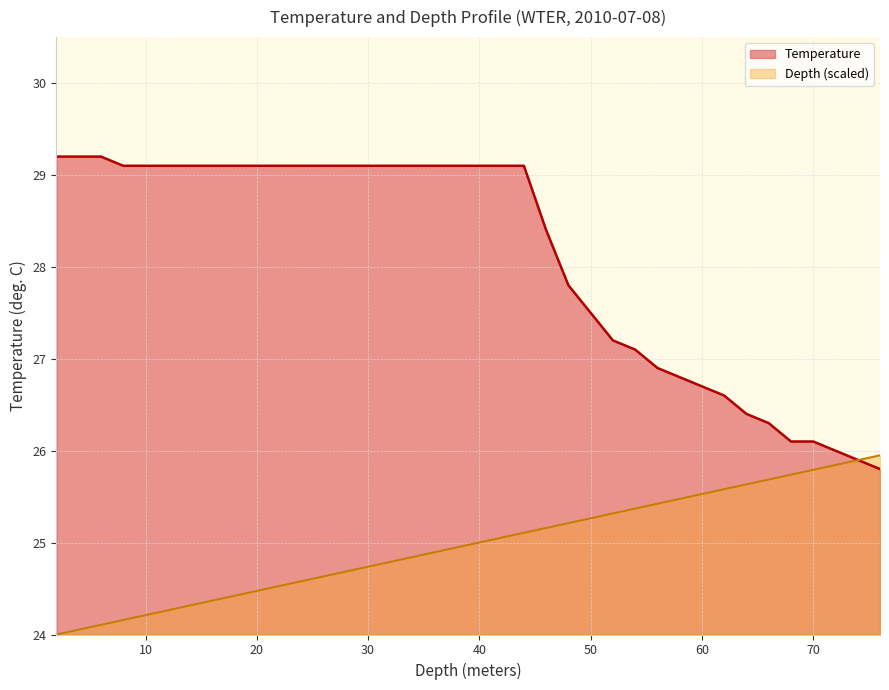

Reading left to right, transcribe all the data shown in this chart.

Temperature: 2.0=29.2	4.0=29.2	6.0=29.2	8.0=29.1	10.0=29.1	12.0=29.1	14.0=29.1	16.0=29.1	18.0=29.1	20.0=29.1	22.0=29.1	24.0=29.1	26.0=29.1	28.0=29.1	30.0=29.1	32.0=29.1	34.0=29.1	36.0=29.1	38.0=29.1	40.0=29.1	42.0=29.1	44.0=29.1	46.0=28.4	48.0=27.8	50.0=27.5	52.0=27.2	54.0=27.1	56.0=26.9	58.0=26.8	60.0=26.7	62.0=26.6	64.0=26.4	66.0=26.3	68.0=26.1	70.0=26.1	72.0=26.0	74.0=25.9	76.0=25.8
Depth: 2.0=24.0	4.0=24.1	6.0=24.1	8.0=24.2	10.0=24.2	12.0=24.3	14.0=24.3	16.0=24.4	18.0=24.4	20.0=24.5	22.0=24.5	24.0=24.6	26.0=24.6	28.0=24.7	30.0=24.7	32.0=24.8	34.0=24.8	36.0=24.9	38.0=24.9	40.0=25.0	42.0=25.1	44.0=25.1	46.0=25.2	48.0=25.2	50.0=25.3	52.0=25.3	54.0=25.4	56.0=25.4	58.0=25.5	60.0=25.5	62.0=25.6	64.0=25.6	66.0=25.7	68.0=25.7	70.0=25.8	72.0=25.8	74.0=25.9	76.0=25.9